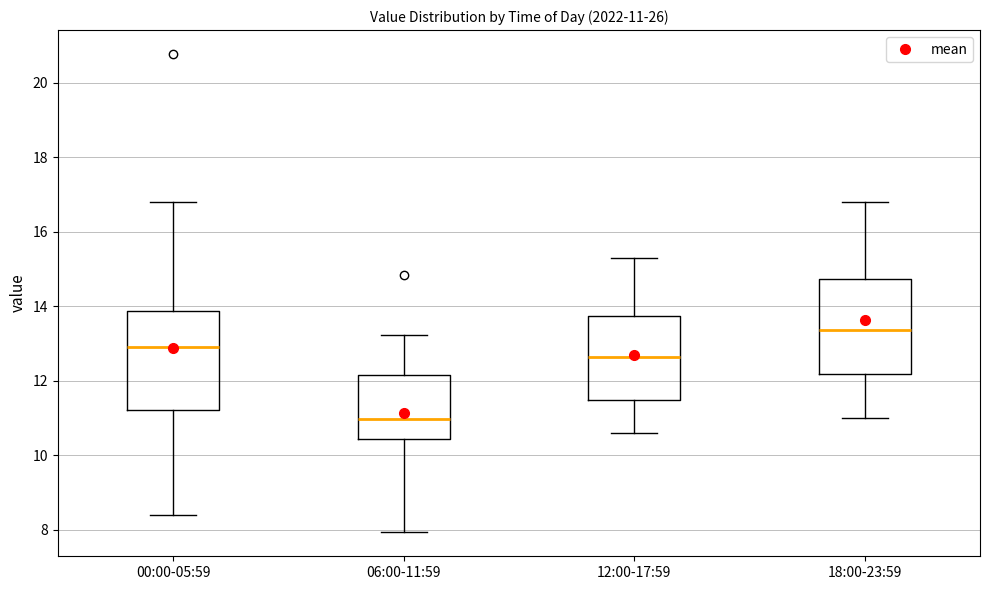

Which box has the lowest median line?

06:00-11:59